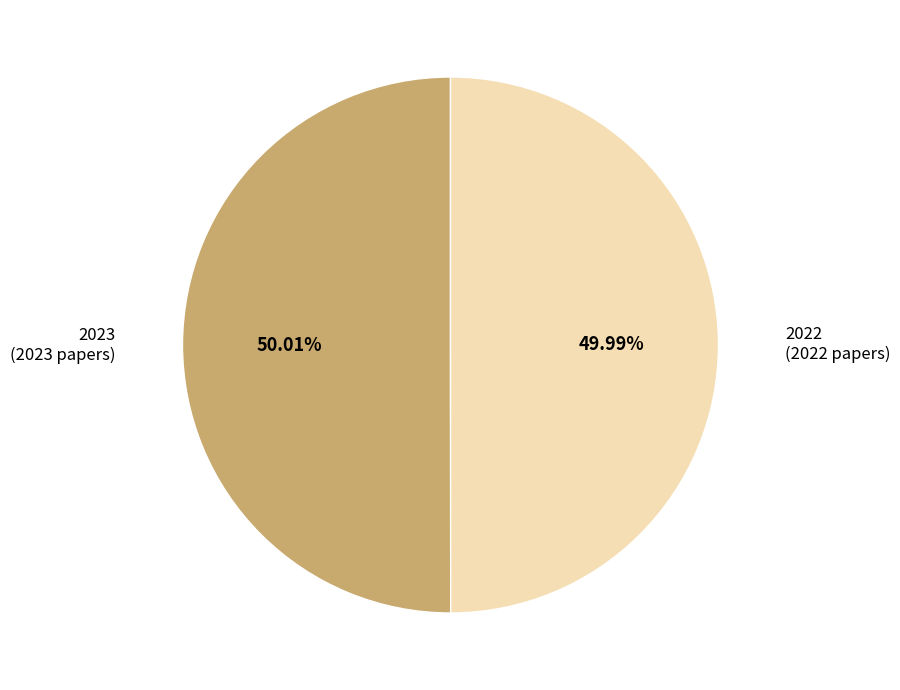

To the nearest percent, what is the average slice percentage?

50%